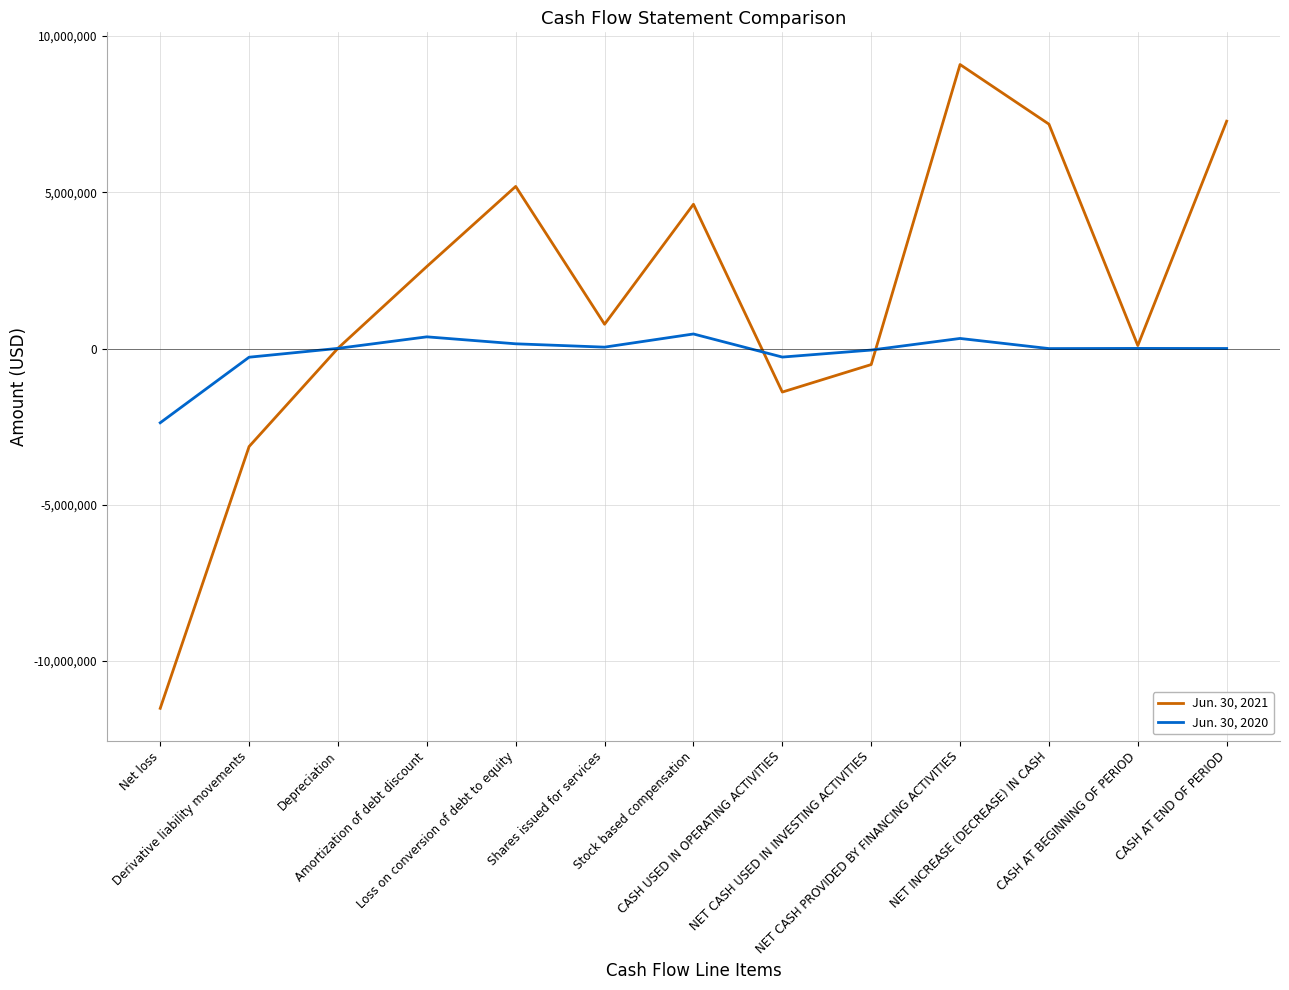

Rank the series by their maximum value, from lowest to highest.

Jun. 30, 2020, Jun. 30, 2021